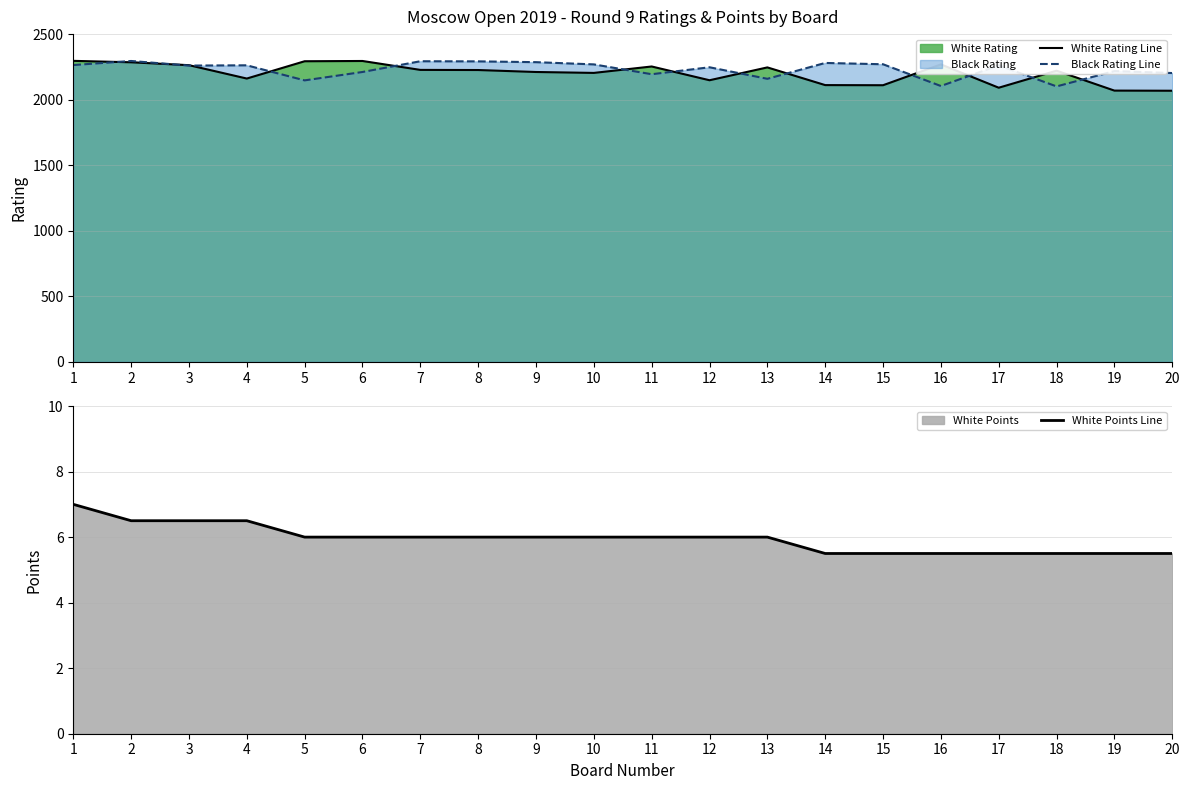

How many White Points Line values are between 5 and 6?

16